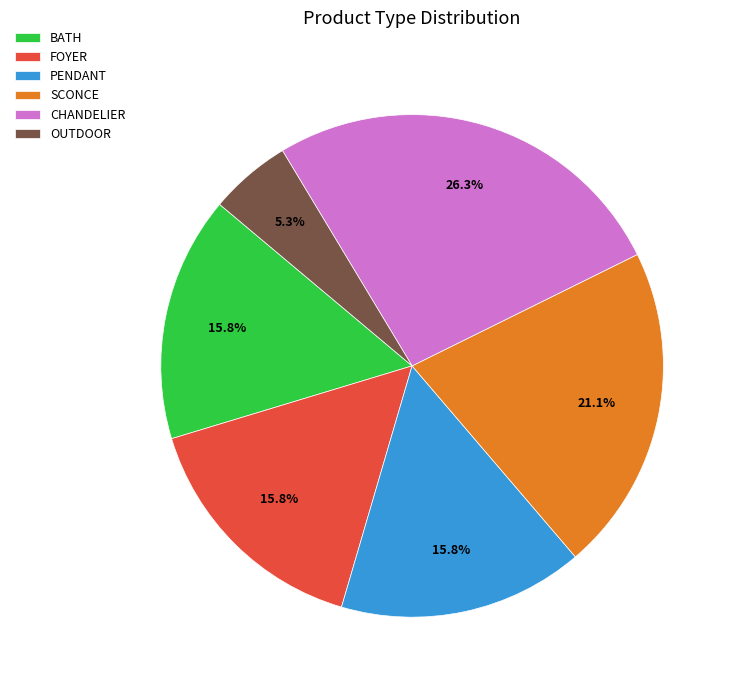

Does PENDANT account for over 50% of the chart?

No